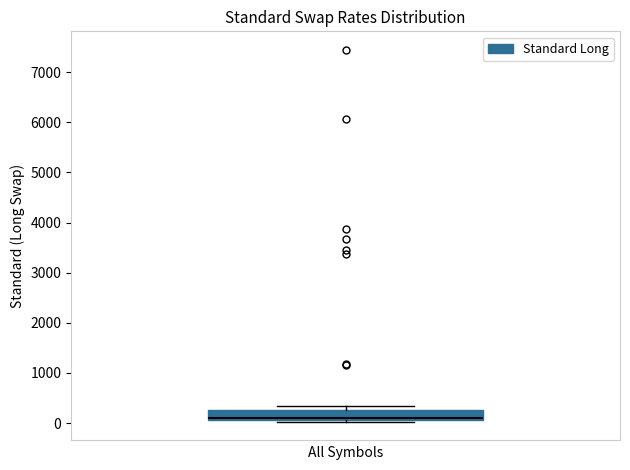

Read this box plot against the y-axis: the position of the median line, the range covered by the box, and the ends of both whiskers. The values are not printed on the chart, so give them approximately, as read against the axis.

median 100 (just above the box's lower edge), box 100 to 300, whiskers 0 to 400